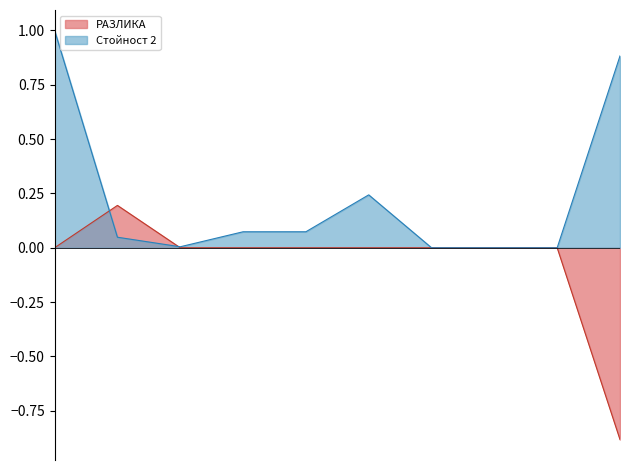

What is the value of the Стойност 2 point at the 10th from the left?

0.9